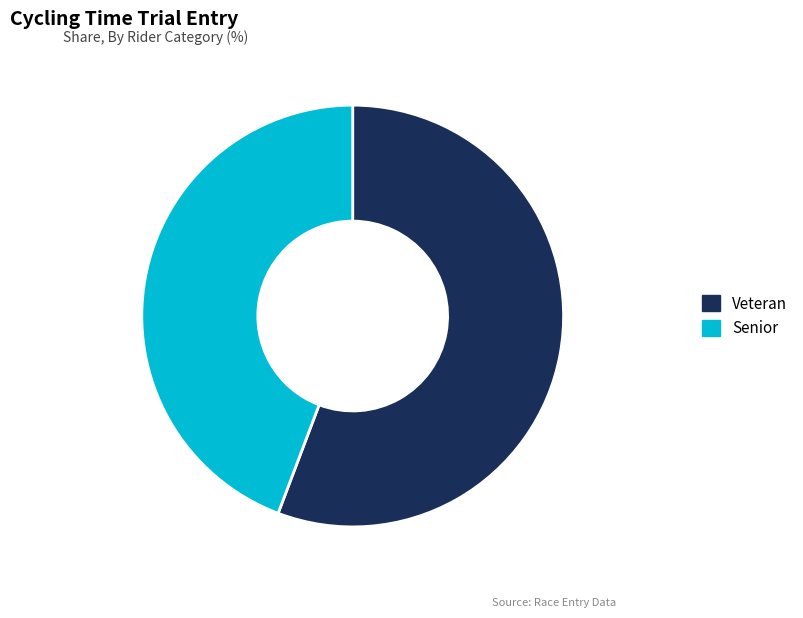

How many segments does this pie chart have?

2